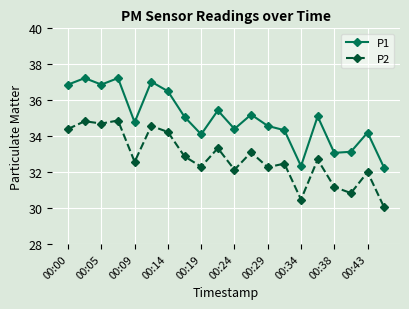

At how many categories does at least one series exceed 31?

20